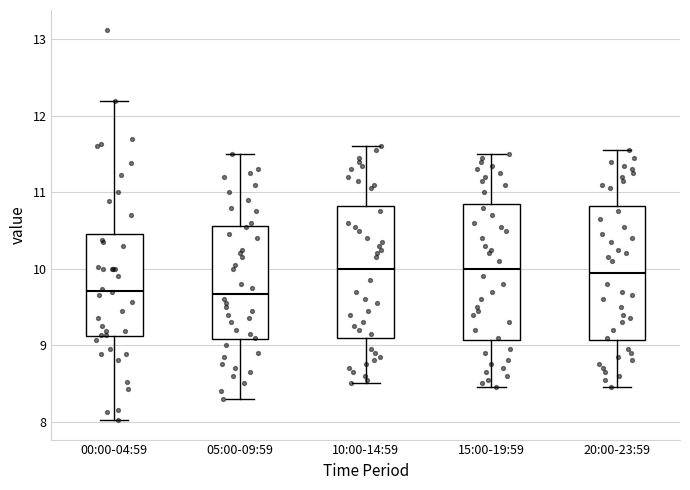

Reading left to right, read every box against the y-axis: the position of its median line, the range the box covers, and the ends of its whiskers. The values are not printed on the chart, so give them approximately, as read against the axis.

00:00-04:59: median 9.7, box 9.1 to 10.5, whiskers 8.0 to 12.2
05:00-09:59: median 9.7, box 9.1 to 10.6, whiskers 8.3 to 11.5
10:00-14:59: median 10.0, box 9.1 to 10.8, whiskers 8.5 to 11.6
15:00-19:59: median 10.0, box 9.1 to 10.9, whiskers 8.5 to 11.5
20:00-23:59: median 10.0, box 9.1 to 10.8, whiskers 8.5 to 11.6